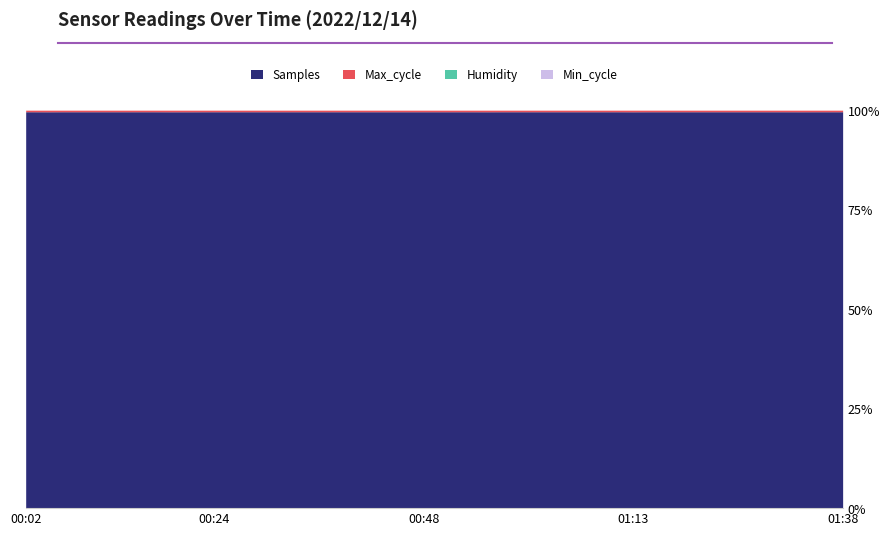

What are all the series names shown in the legend?

Humidity, Max_cycle, Min_cycle, Samples